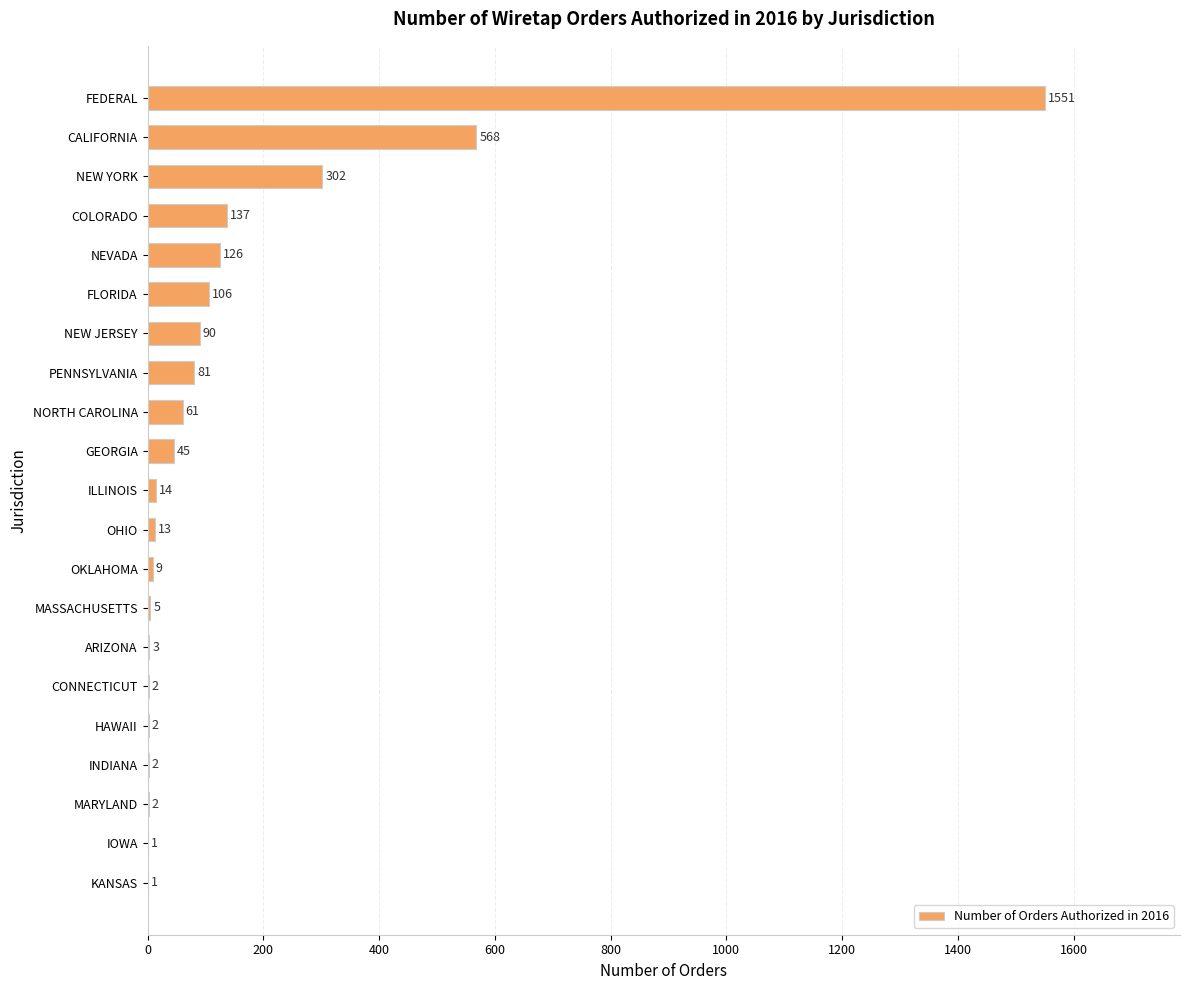

What is the change in value from NORTH CAROLINA to HAWAII?

-59